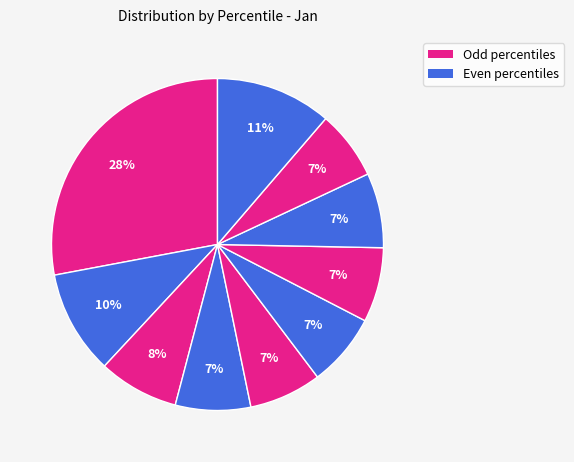

How many slices are in this pie chart?

10